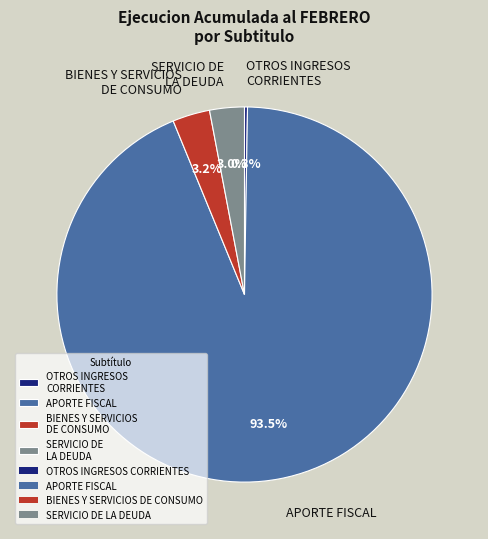

Which category accounts for the majority?

APORTE FISCAL